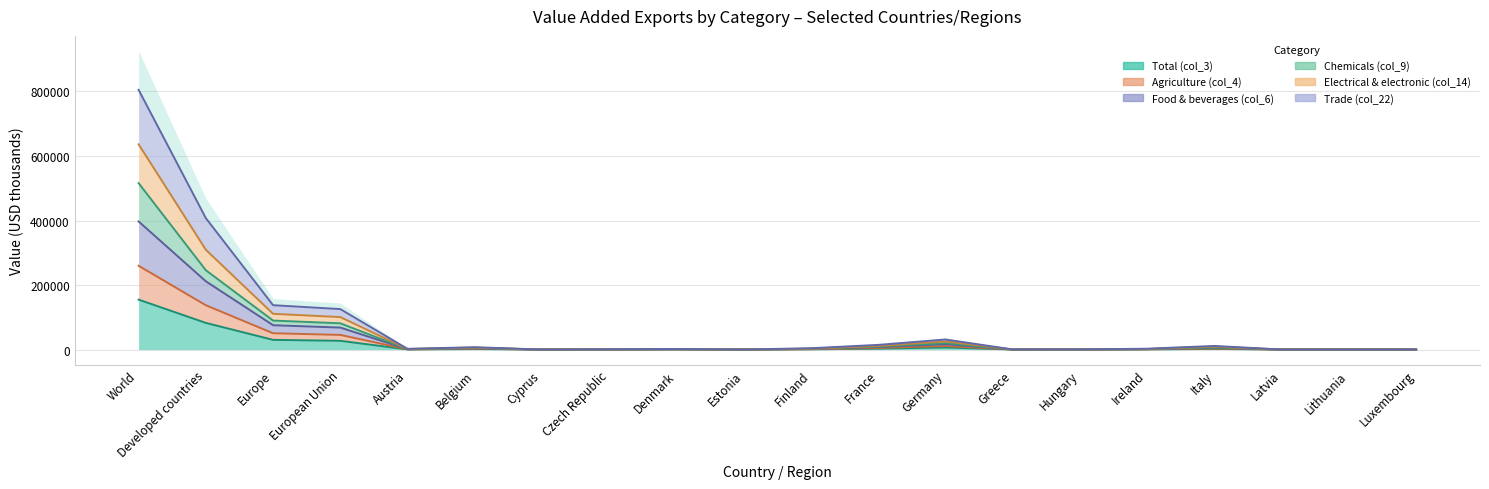

How many interior local peaks does the Trade (col_22) series have?

4